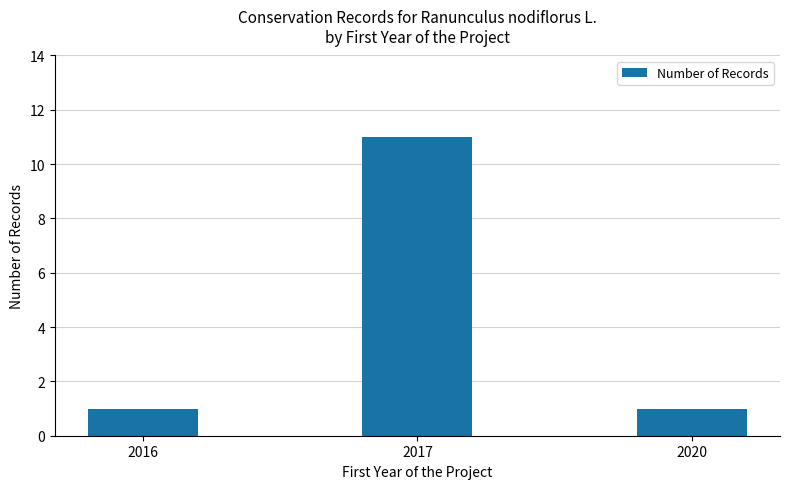

Count the values in the range 1 to 11.

3